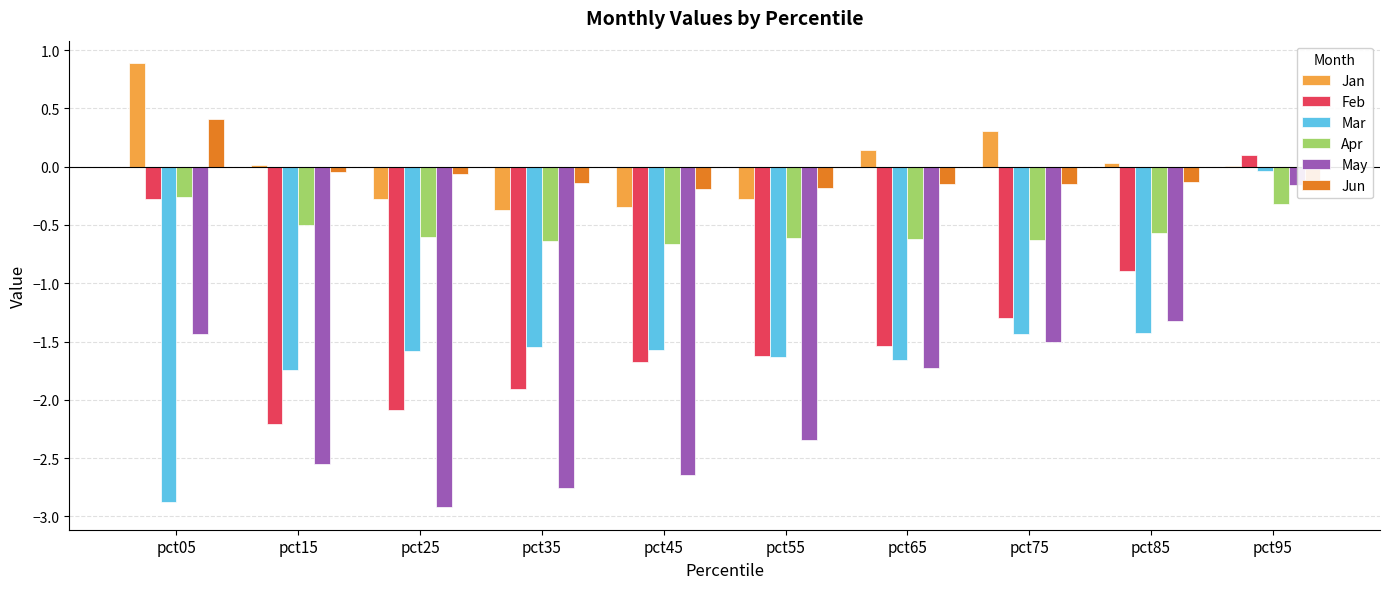

How many values in the Feb series exceed -1?

3